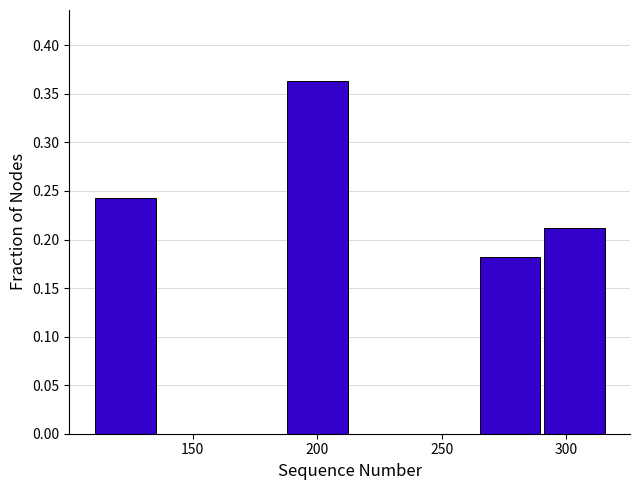

Reading left to right, transcribe this chart: for each bar, give the range it covers on the x-axis and its height. Neither the bar edges nor the heights are printed on the chart, so give them approximately, as read against the axes.

110 to 135: 0.240
135 to 160: 0
160 to 185: 0
185 to 215: 0.365
215 to 240: 0
240 to 265: 0
265 to 290: 0.180
290 to 315: 0.210